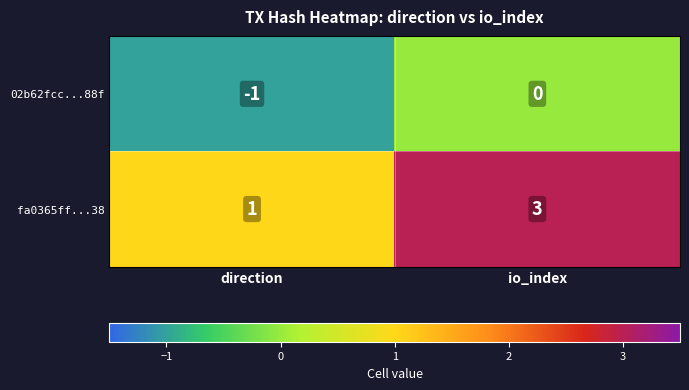

What is the sum of the fa0365ff...38 values at io_index and direction?

4